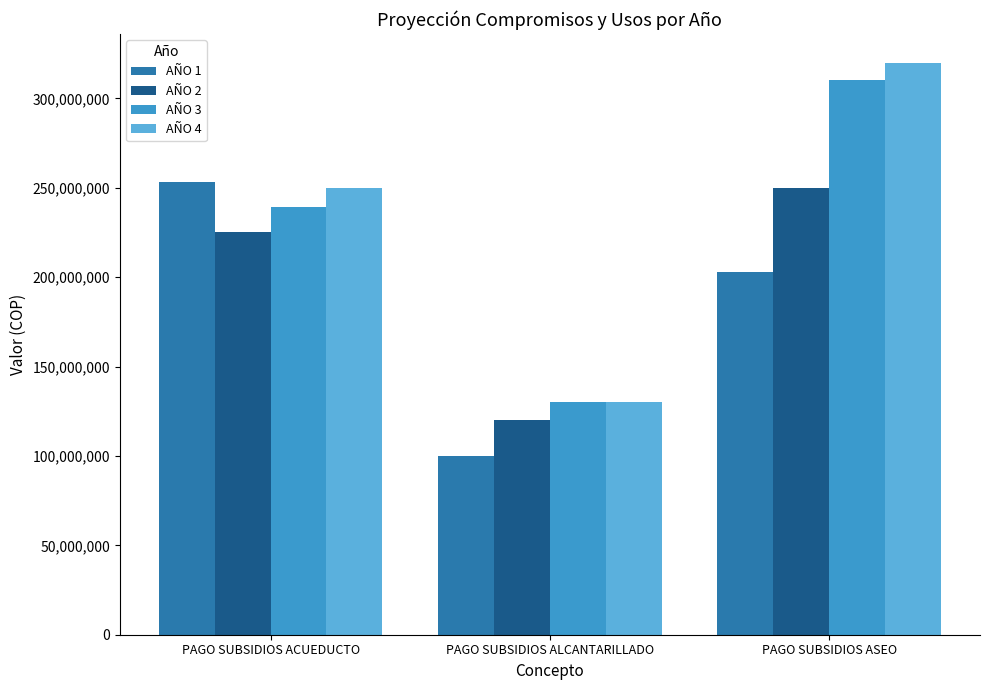

Reading left to right, transcribe all the data shown in this chart.

AÑO 1: PAGO SUBSIDIOS ACUEDUCTO=253391886	PAGO SUBSIDIOS ALCANTARILLADO=100000000	PAGO SUBSIDIOS ASEO=203074796
AÑO 2: PAGO SUBSIDIOS ACUEDUCTO=224987571	PAGO SUBSIDIOS ALCANTARILLADO=120000000	PAGO SUBSIDIOS ASEO=250000000
AÑO 3: PAGO SUBSIDIOS ACUEDUCTO=239200000	PAGO SUBSIDIOS ALCANTARILLADO=130000000	PAGO SUBSIDIOS ASEO=310000000
AÑO 4: PAGO SUBSIDIOS ACUEDUCTO=249600000	PAGO SUBSIDIOS ALCANTARILLADO=130000000	PAGO SUBSIDIOS ASEO=320000000